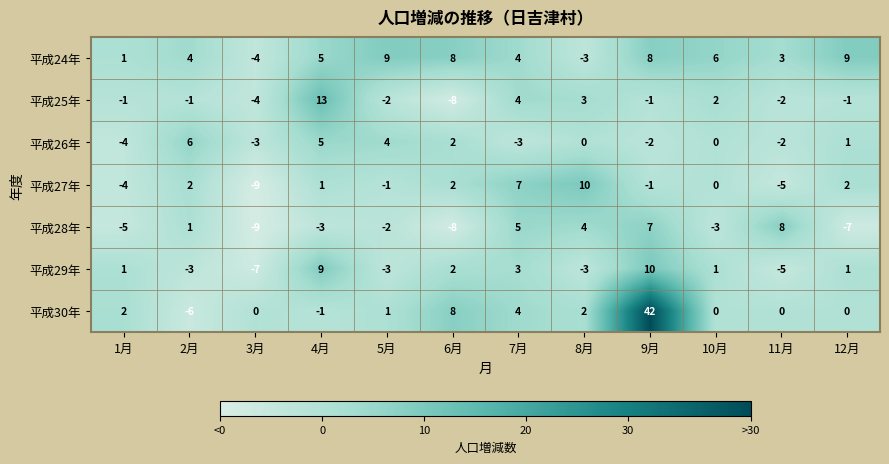

At which category does the chart reach its minimum across all series?

3月